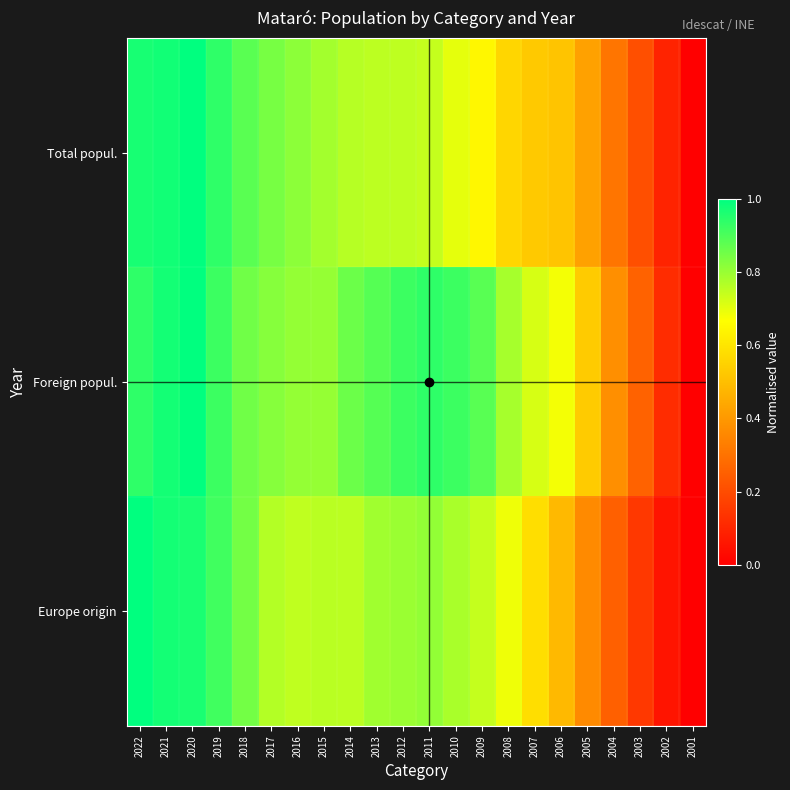

Between 2013 and 2002, which series saw the biggest shift?

Foreign popul.